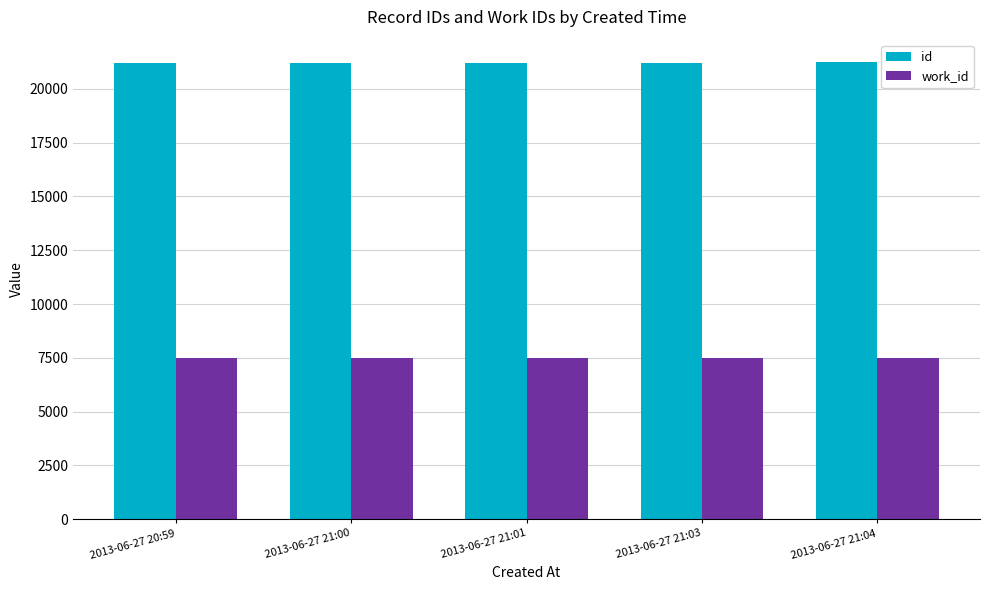

What position from the left is 2013-06-27 21:01?

3